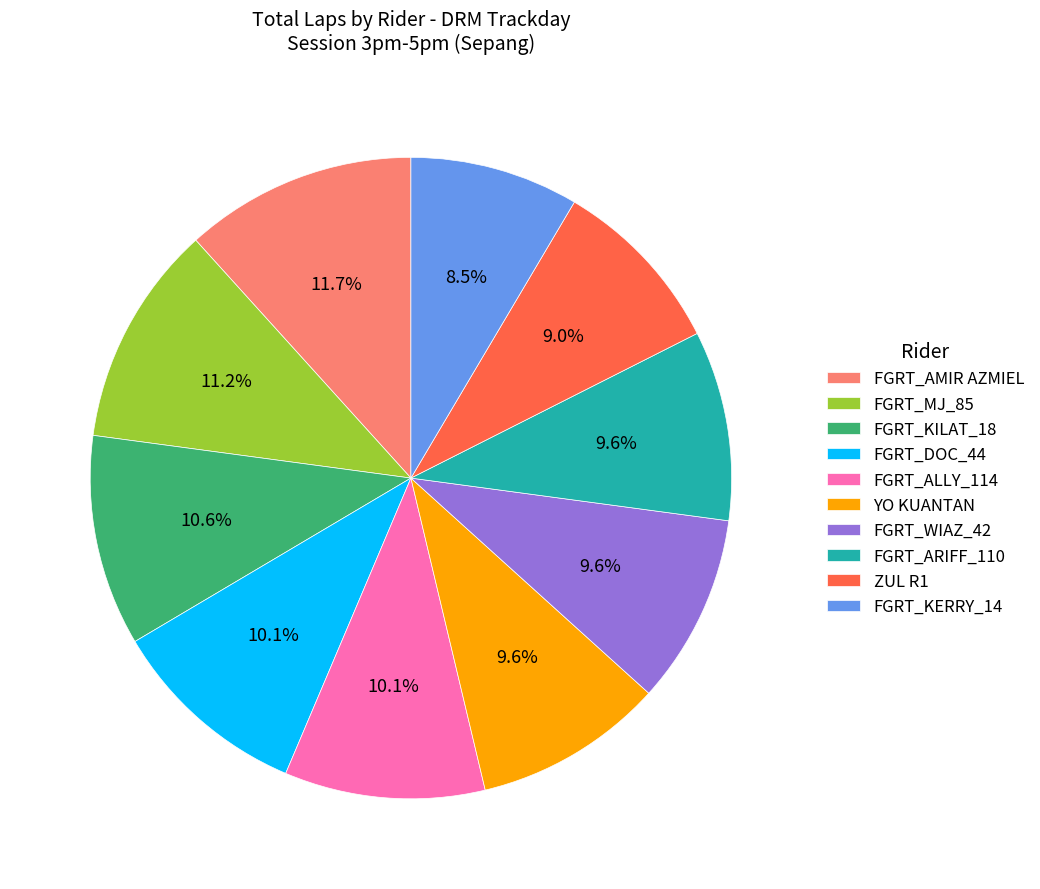

Combined, do FGRT_AMIR AZMIEL and FGRT_DOC_44 account for over 50%?

No